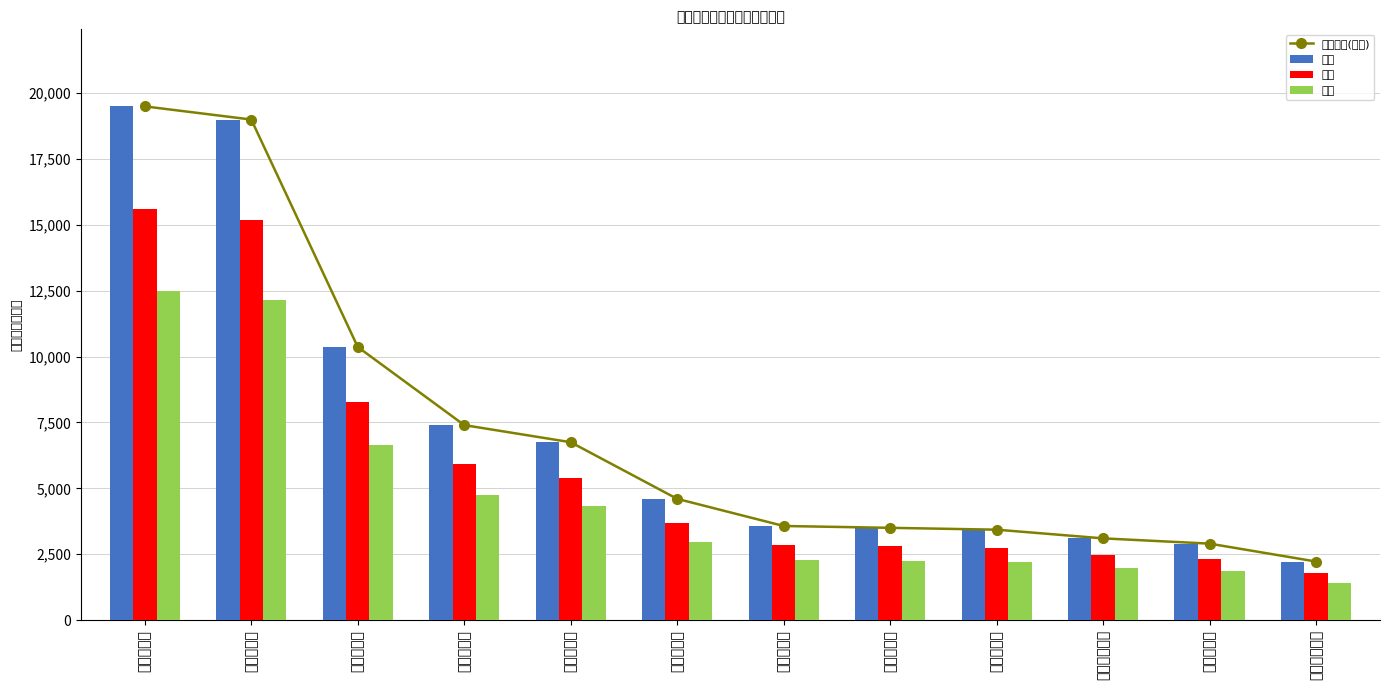

Rank the series by their maximum value, from lowest to highest.

一级, 二级, 最高限价(三级), 三级